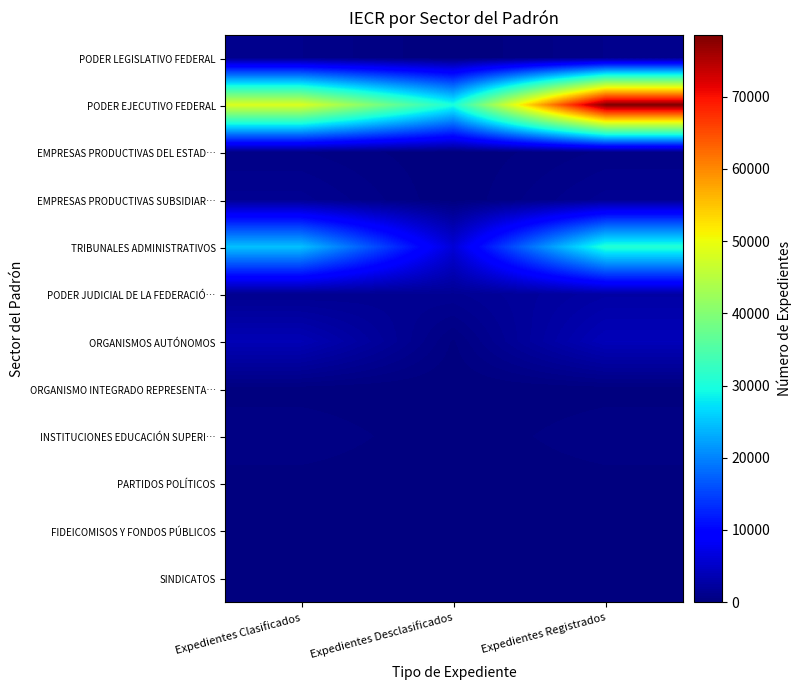

Which has a higher value, Expedientes Registrados or Expedientes Clasificados?

Expedientes Registrados